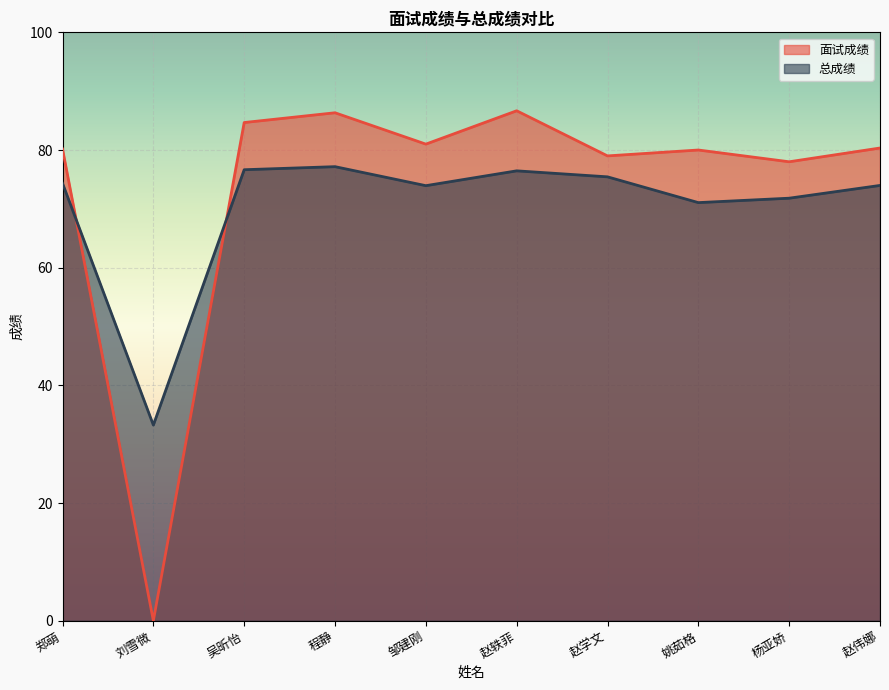

List the series in order of their overall mean, highest first.

面试成绩, 总成绩